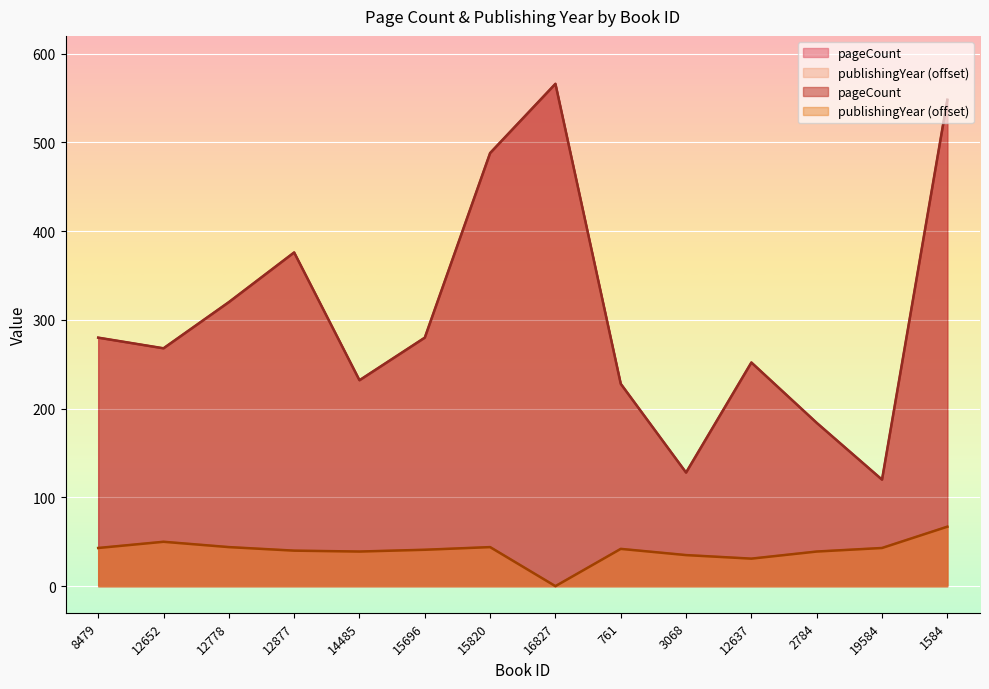

Read the publishingYear value at 12652, to the nearest 5.

50